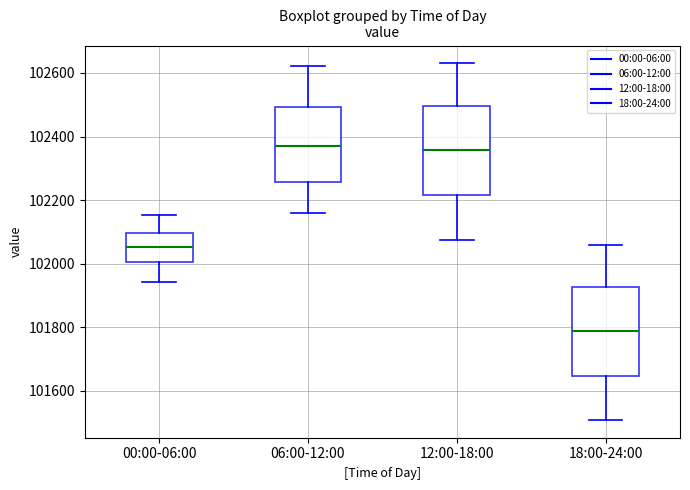

Which box's median line is the lowest?

18:00-24:00